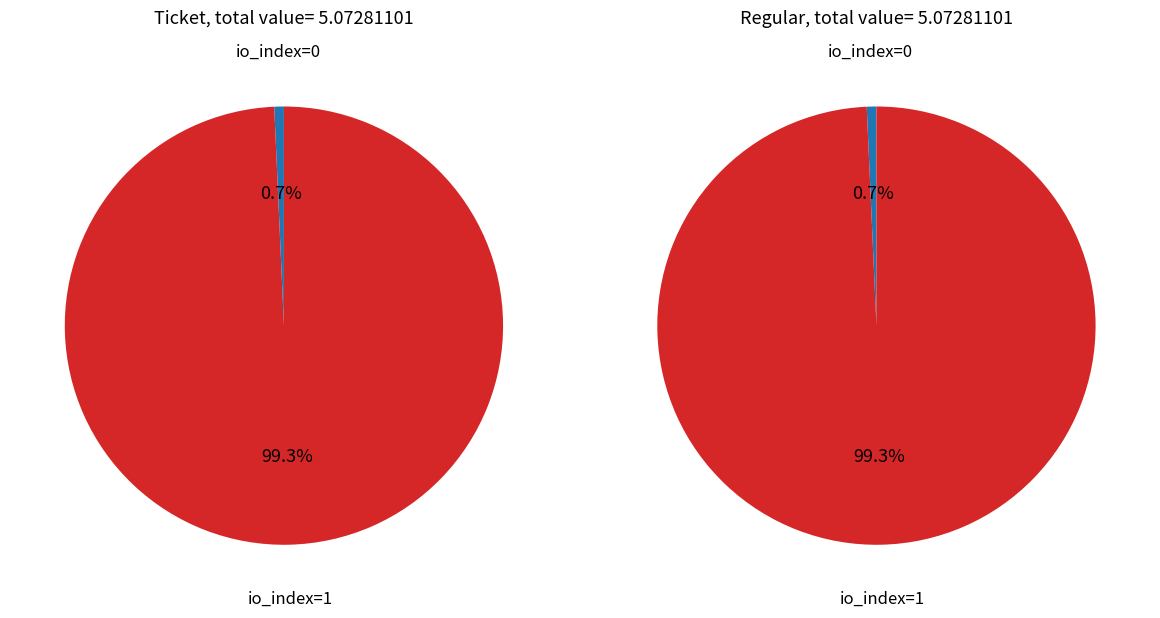

To the nearest percent, what portion does io_index=0 represent?

1%